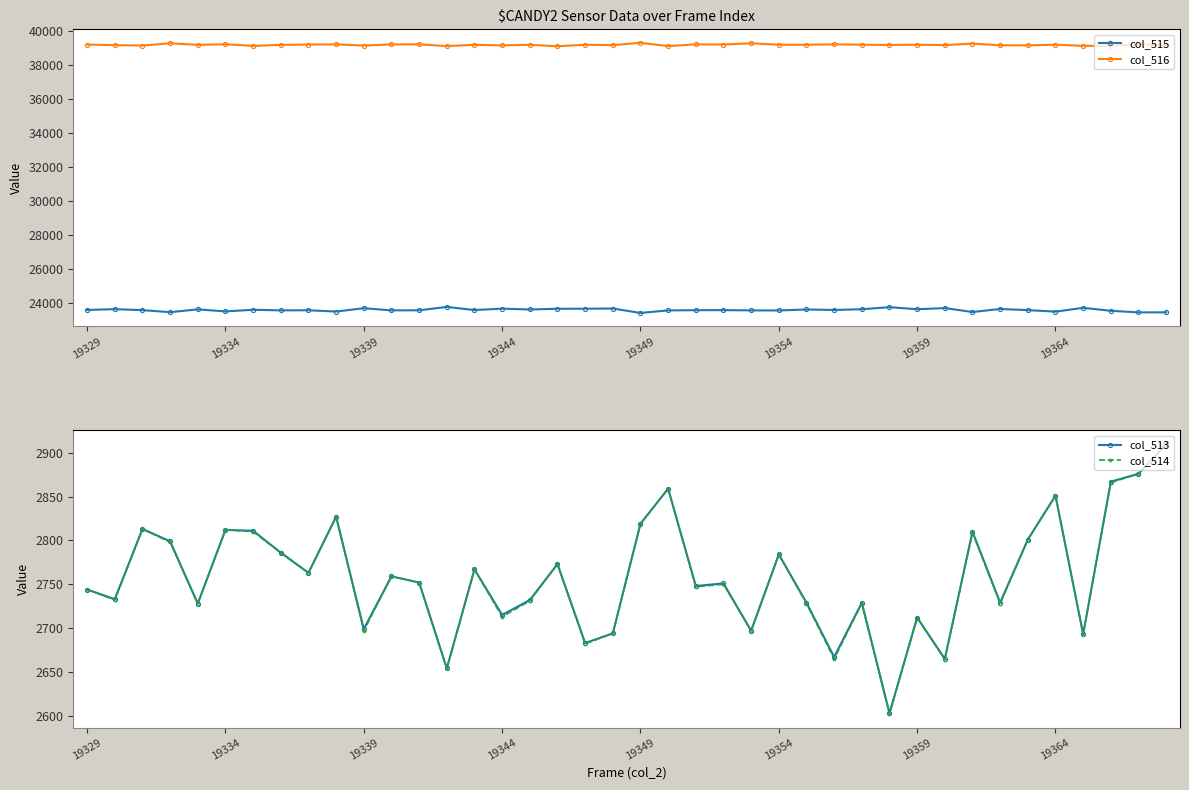

Rank the series at 11 from highest to lowest value.

col_516, col_515, col_513, col_514